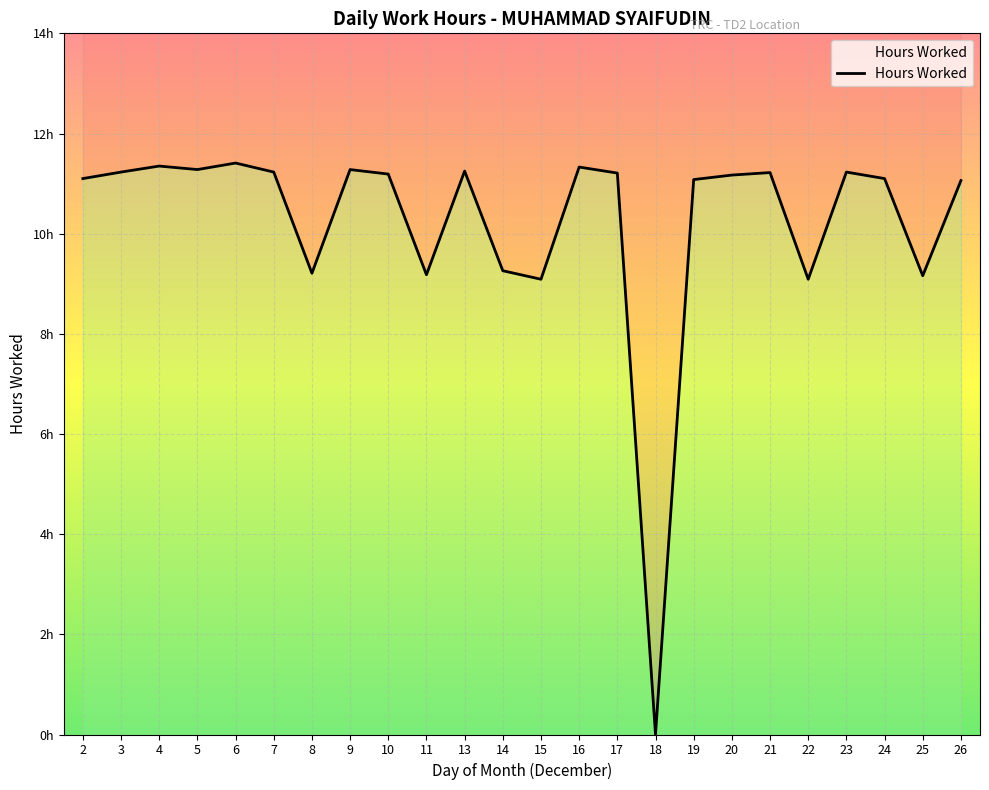

How many interior local peaks (higher than both neighbors) does the data have?

7